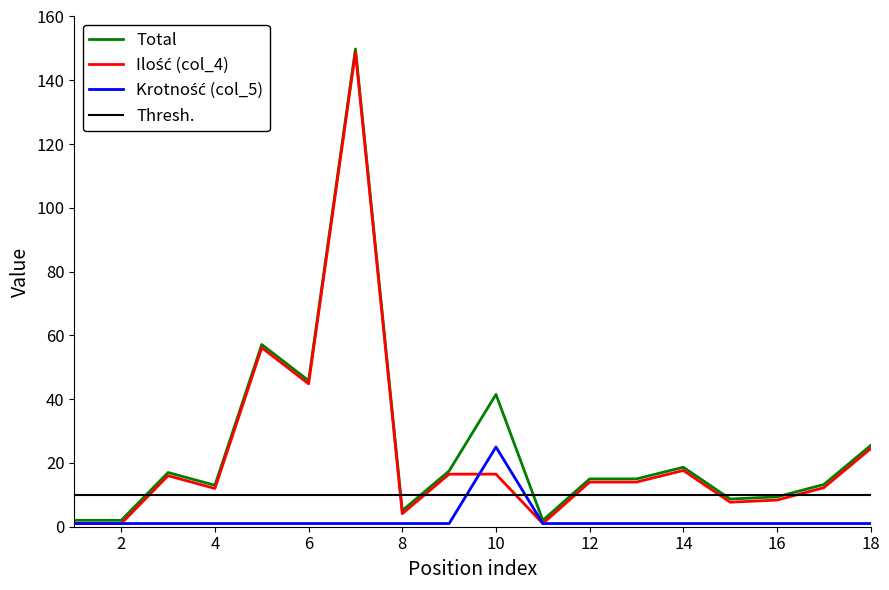

Reading left to right, what are all the values shown in this chart?

Ilość (col_4): 1.0	1.0	16.0	12.0	56.1	44.8	148.8	4.1	16.5	16.5	1.0	14.0	14.0	17.6	7.7	8.4	12.2	24.5
Krotność (col_5): 1.0	1.0	1.0	1.0	1.0	1.0	1.0	1.0	1.0	25.0	1.0	1.0	1.0	1.0	1.0	1.0	1.0	1.0